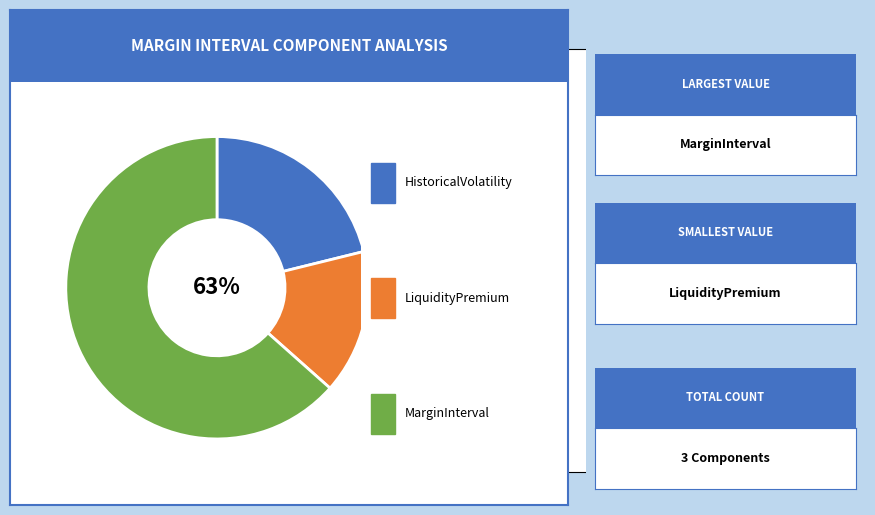

Rank the categories by value from highest to lowest.

MarginInterval, HistoricalVolatility, LiquidityPremium